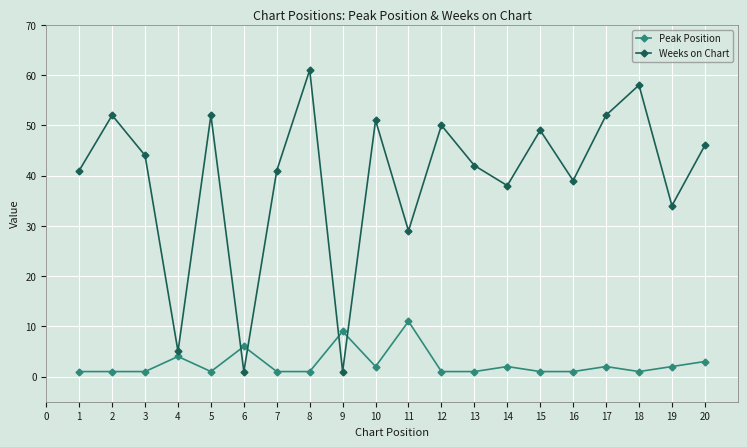

What is the spread (max minus min) of values at 2?

51